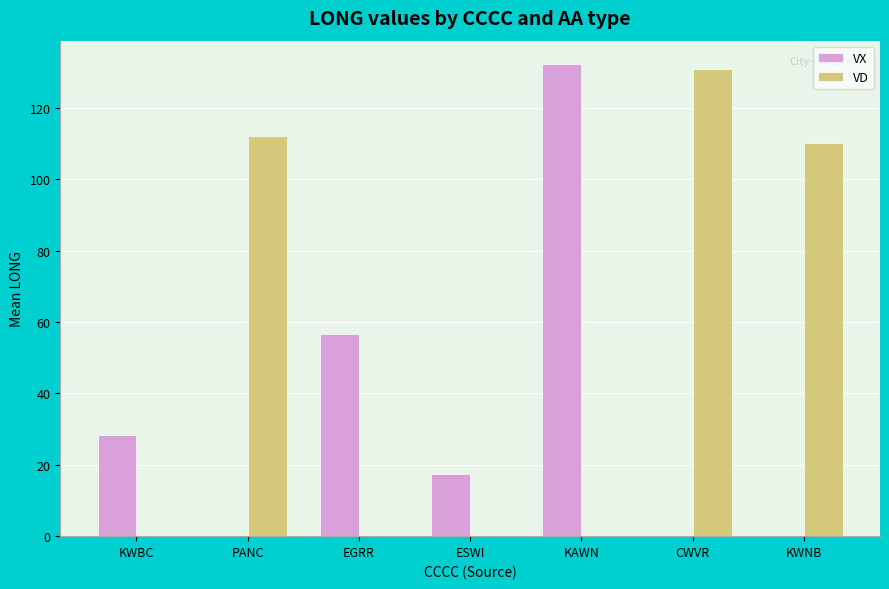

What is the difference between the VD values at KWNB and ESWI?

110.2